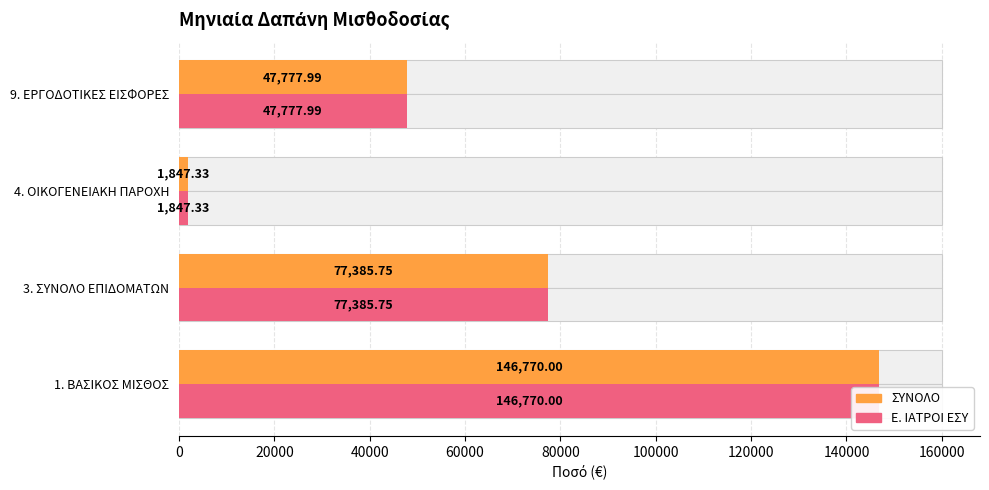

Reading right to left, transcribe all the data shown in this chart.

ΣΥΝΟΛΟ: 47778.0	1847.3	77385.8	146770.0
Ε. ΙΑΤΡΟΙ ΕΣΥ: 47778.0	1847.3	77385.8	146770.0